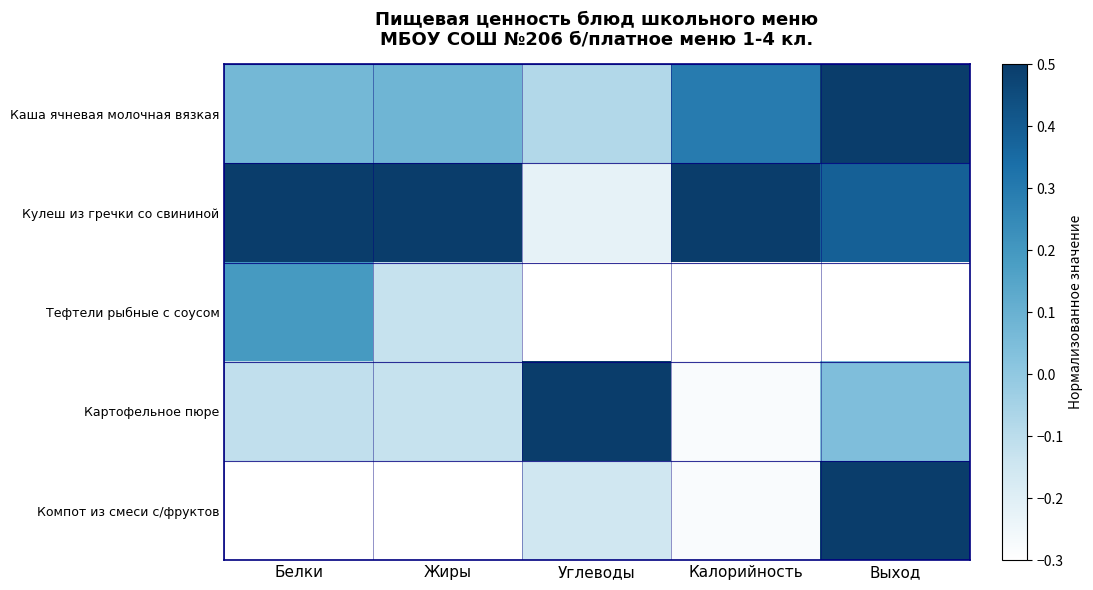

At Белки, list the series in order from smallest to largest.

Компот из смеси с/фруктов, Картофельное пюре, Каша ячневая молочная вязкая, Тефтели рыбные с соусом, Кулеш из гречки со свининой